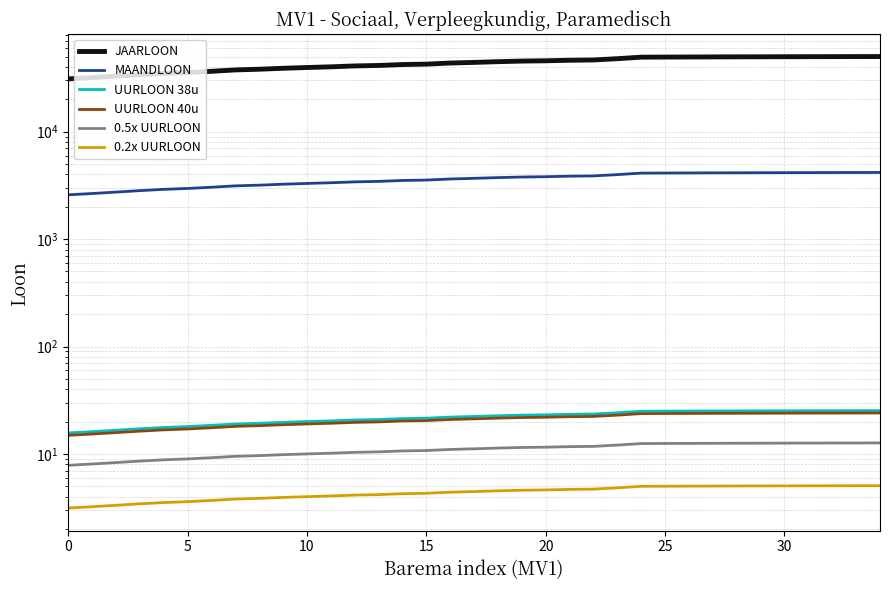

At which label is UURLOON 38u closest to 20?

10